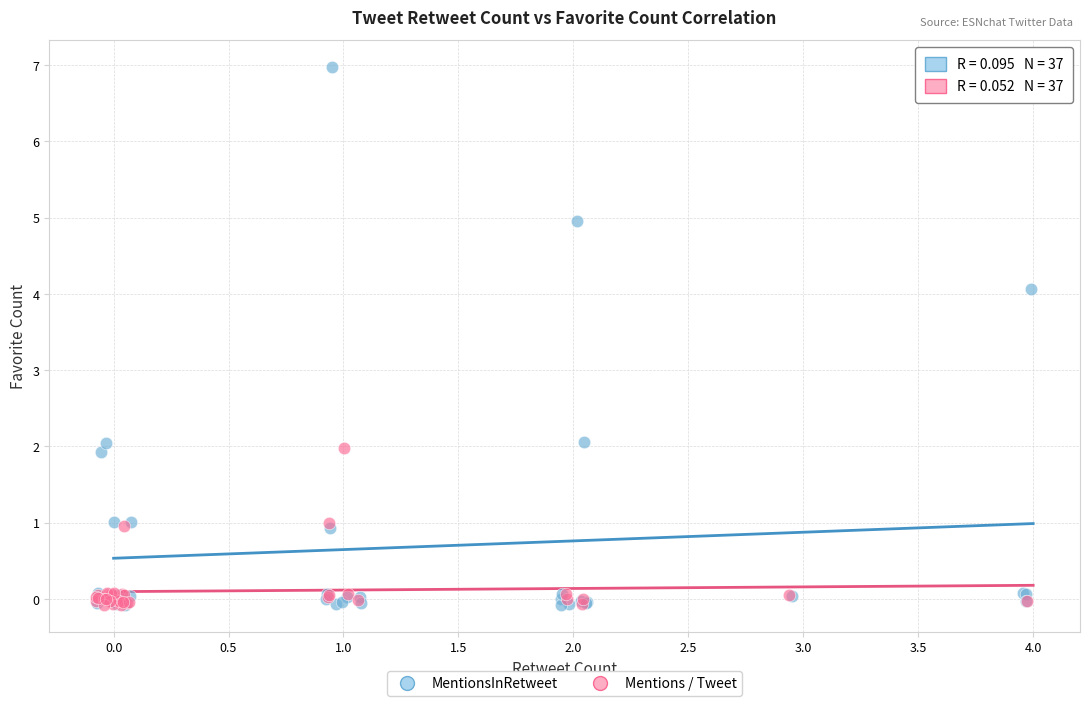

Which series has the largest Y range (max minus min)?

MentionsInRetweet